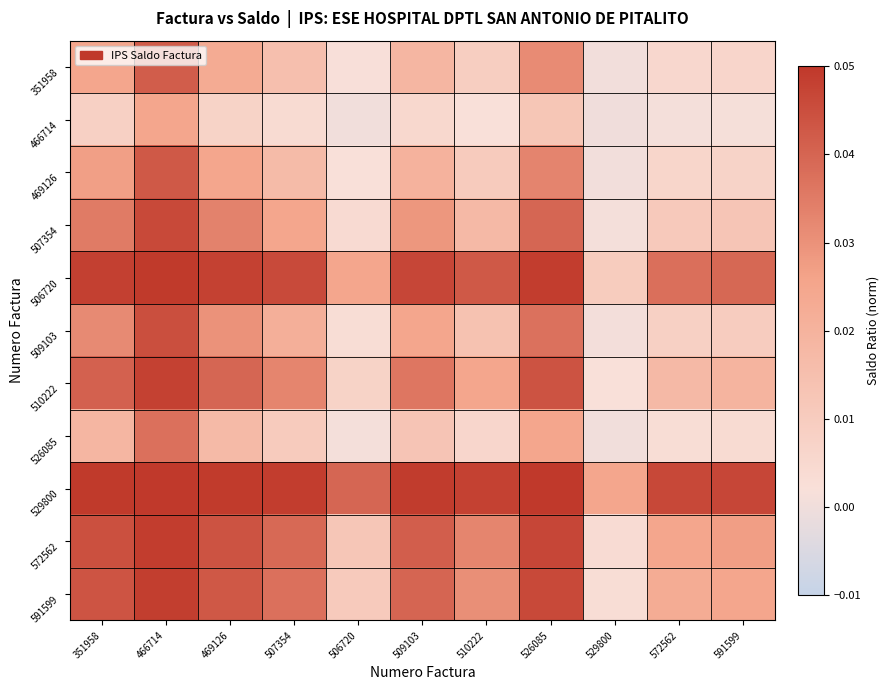

How many categories are shown in the chart?

11